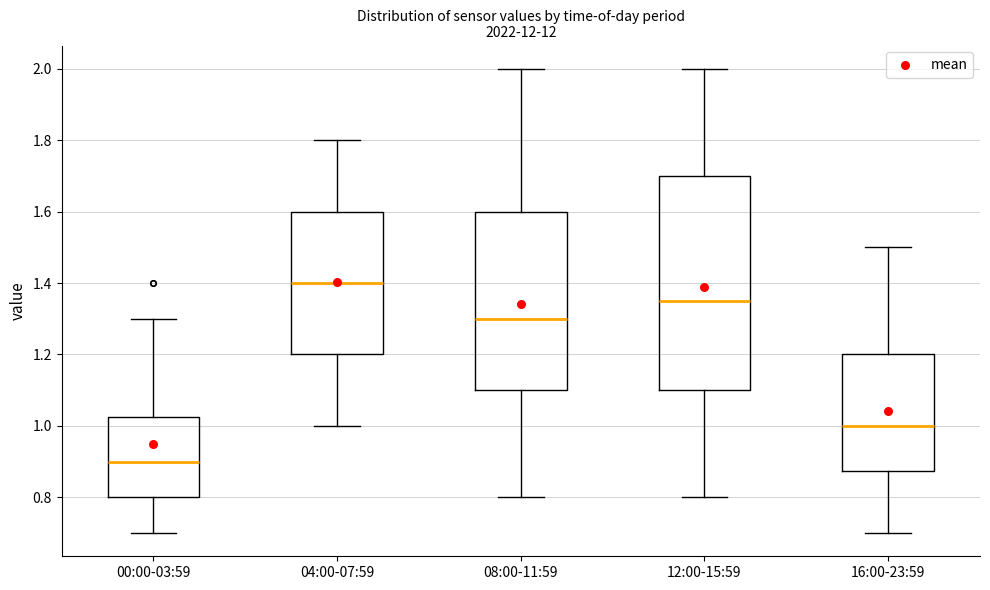

Comparing the boxes themselves (not the whiskers), which one is the tallest?

12:00-15:59